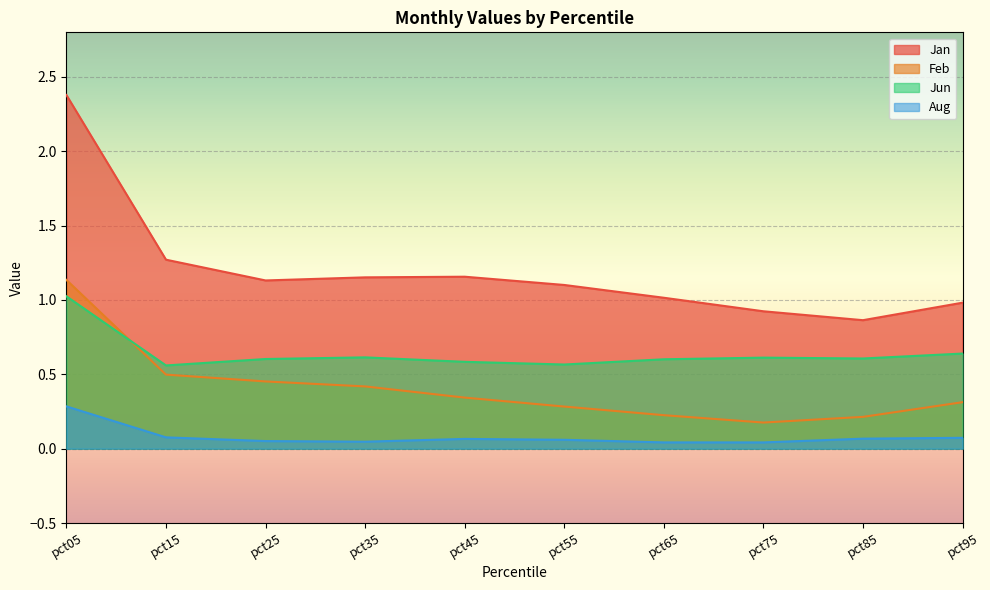

What is the difference between the Jan values at pct75 and pct05?

1.5